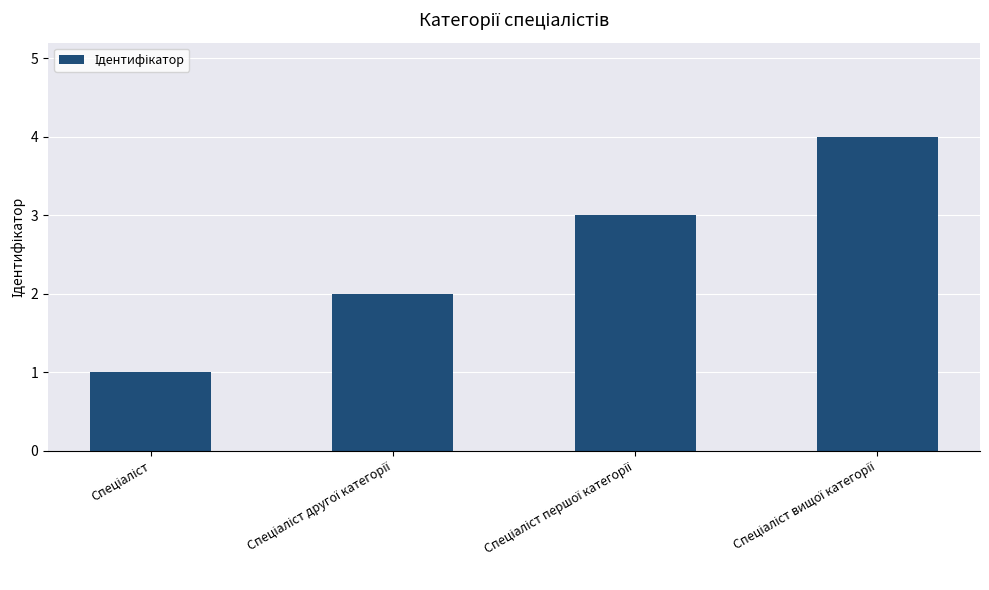

What is the difference between the maximum and minimum values?

3